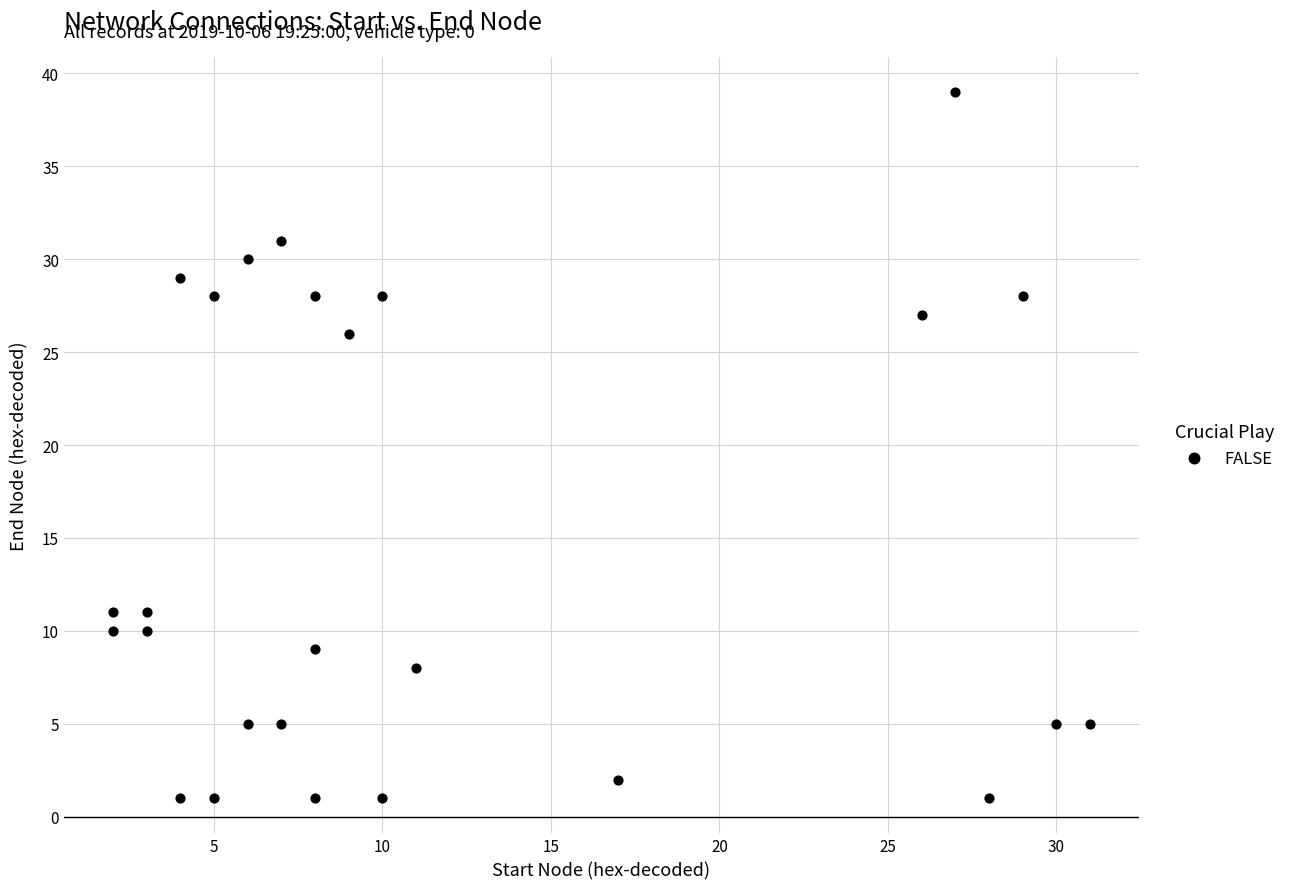

What Y value in the scatter plot is closest to 20?

26